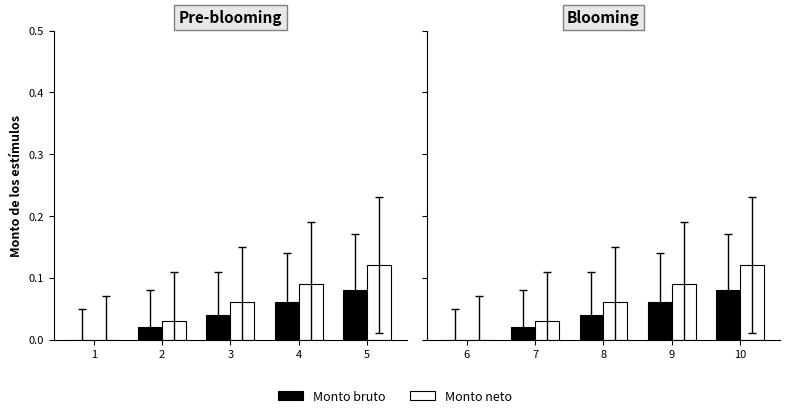

Rank the series at 10 from highest to lowest value.

Monto neto, Monto bruto